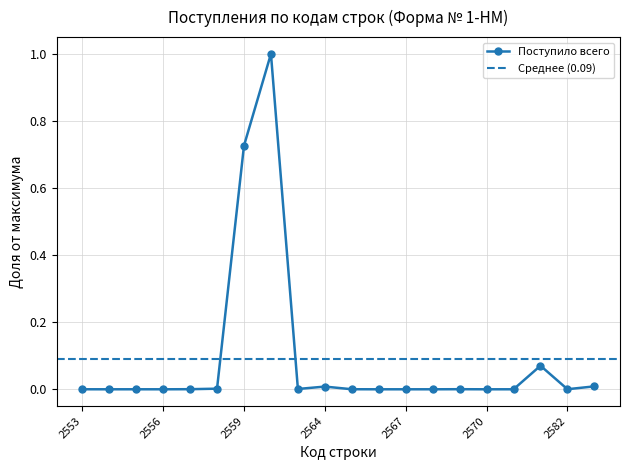

How many interior local valleys (lower than both neighbors) does the data have?

7